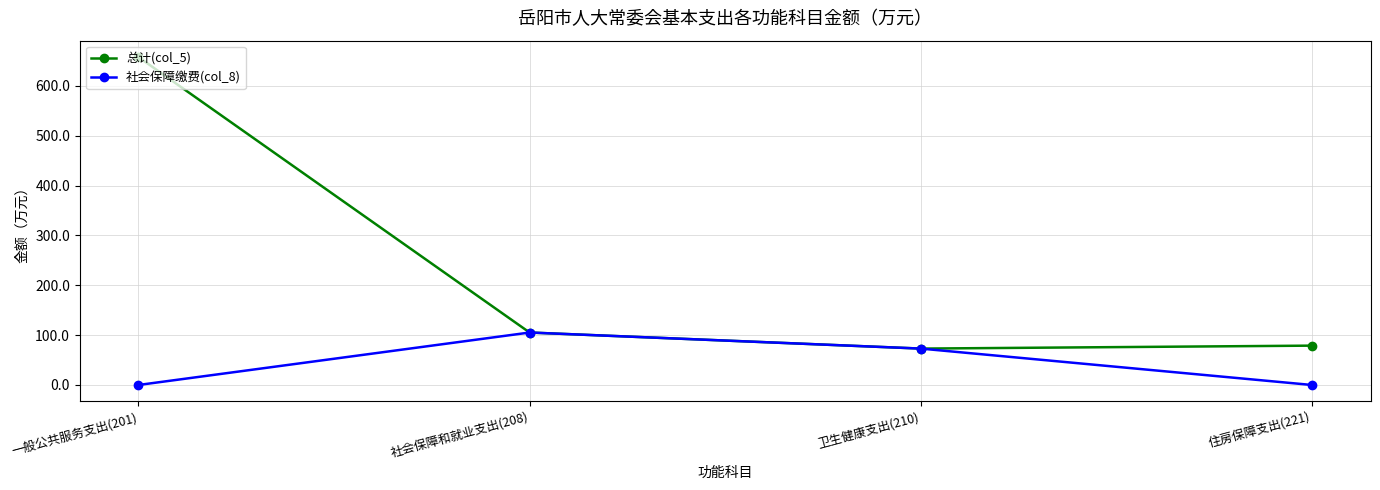

Where is the first local maximum for 社会保障缴费(col_8)?

社会保障和就业支出(208)